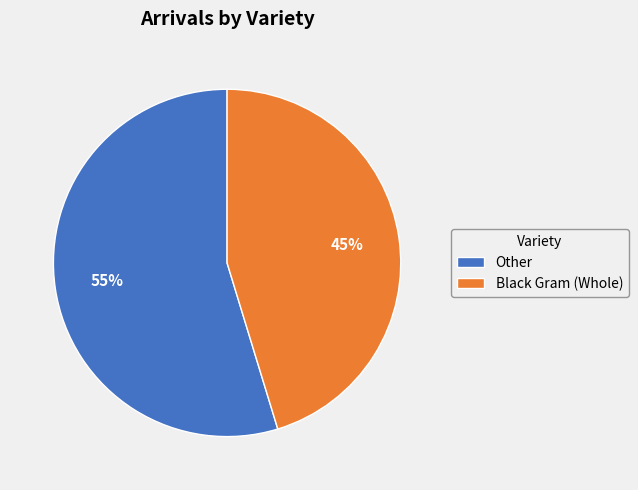

Between Other and Black Gram (Whole), which is larger?

Other